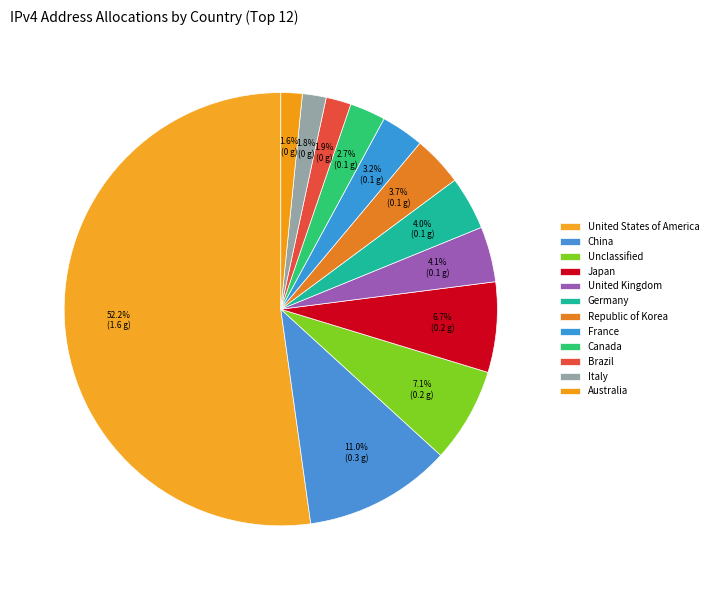

Combined, what portion of the pie is United States of America and Brazil?

54.1%